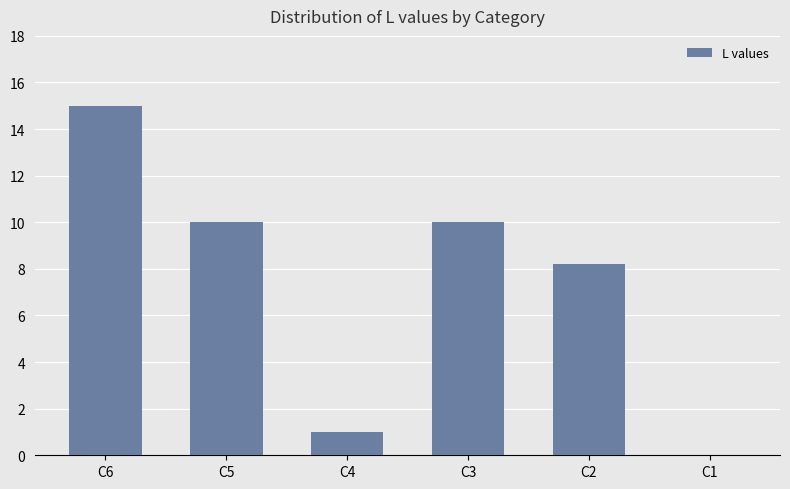

What is the sum of all values?

44.2